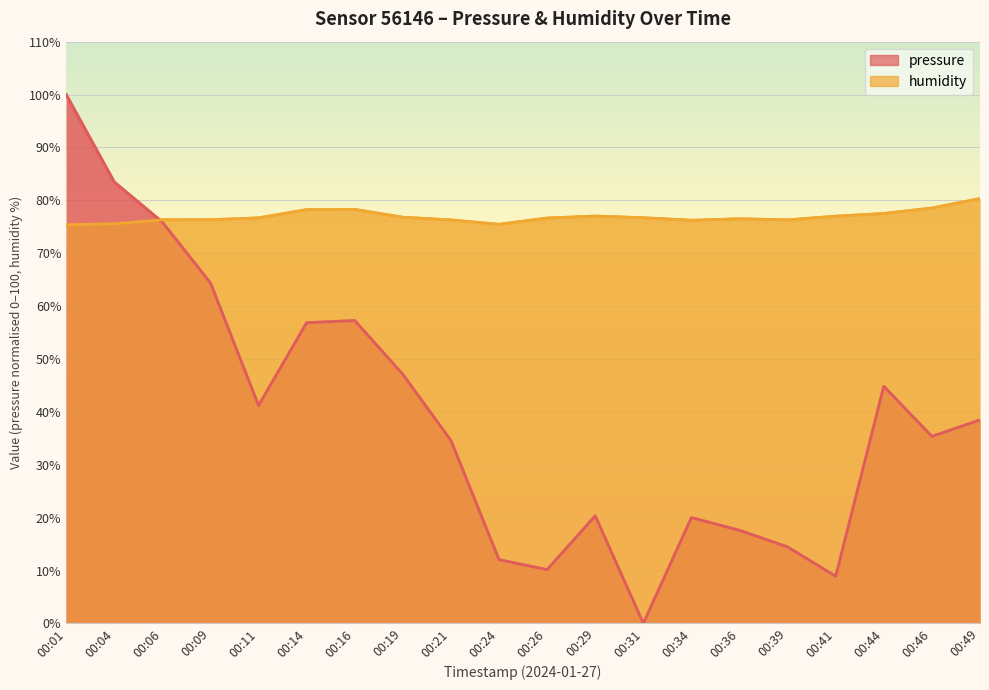

List the series in order of their peak value, highest first.

pressure, humidity